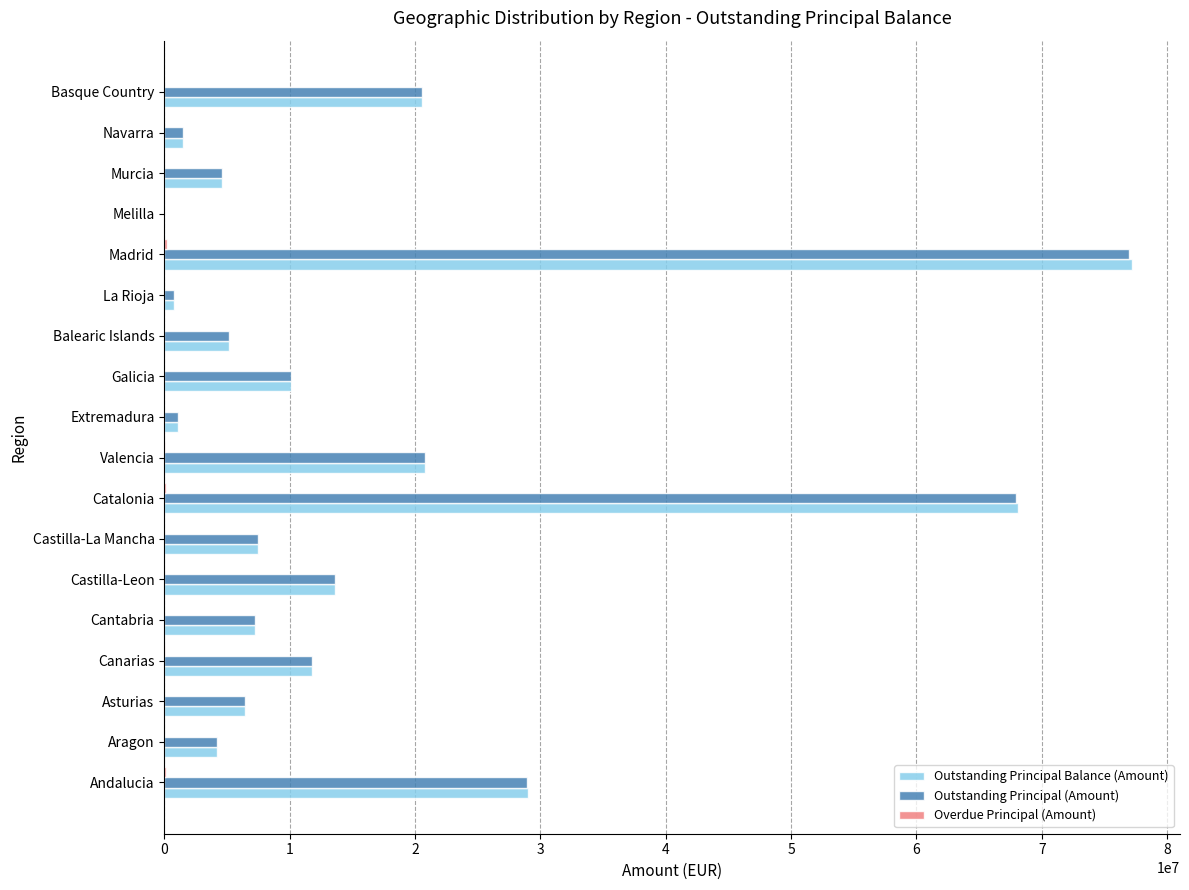

Is it true that Outstanding Principal (Amount) equals 6427519.0 at Asturias?

True